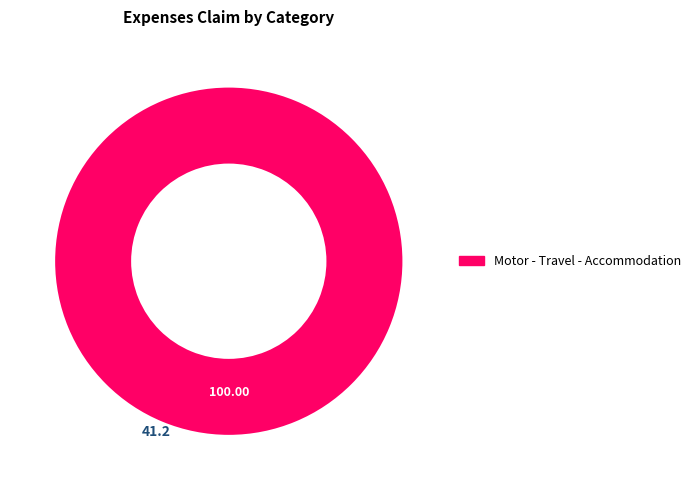

Is there any slice that represents more than half of the pie?

Yes